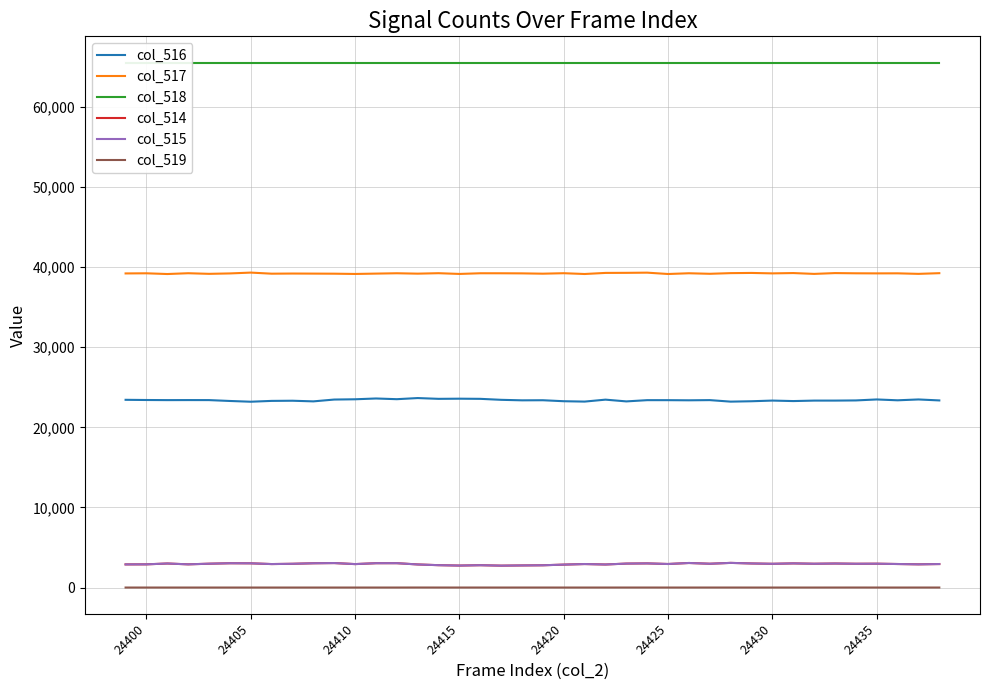

True or false: col_517 and col_514 intersect in this chart.

False